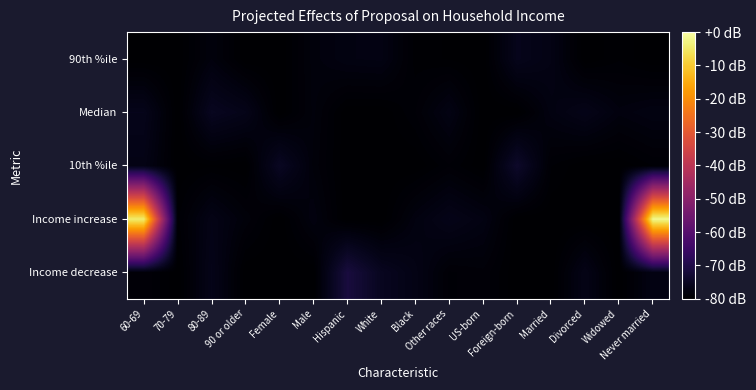

Rank the series by their maximum value, from highest to lowest.

Income increase, Income decrease, 10th %ile, Median, 90th %ile